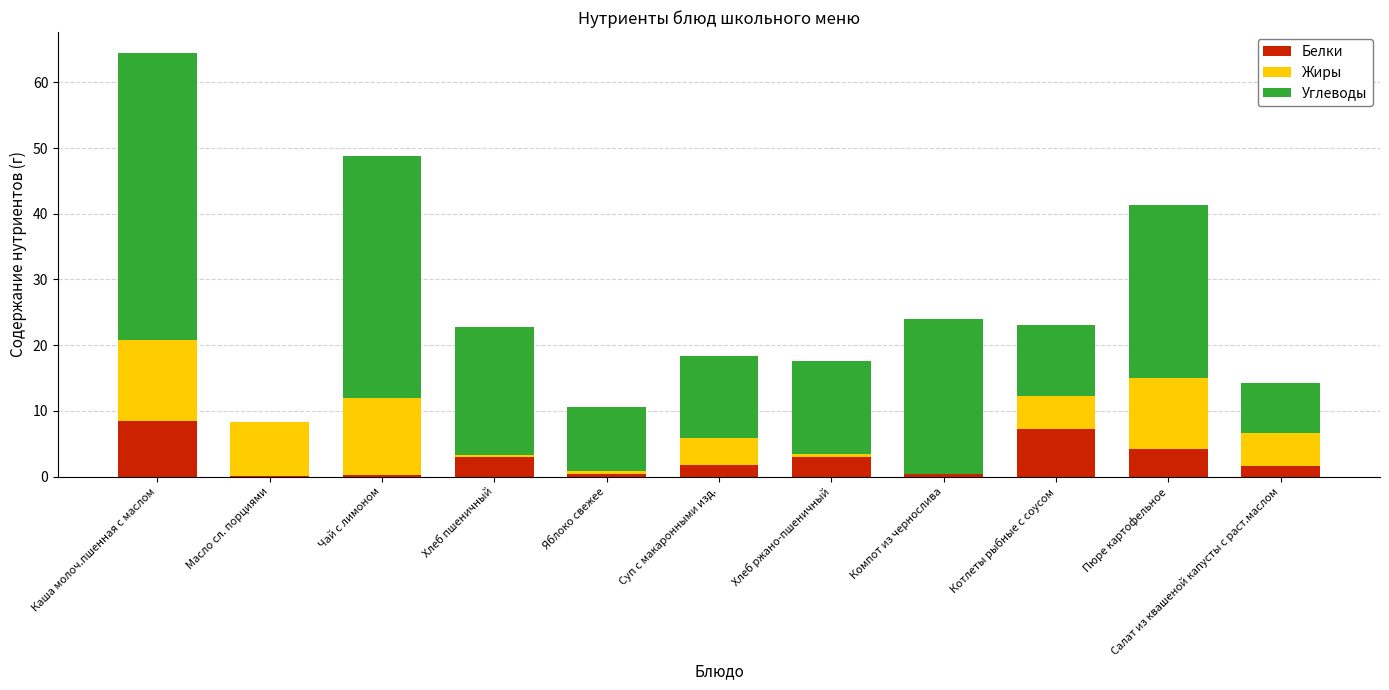

At which category is the sum across all series the highest?

Каша молоч.пшенная с маслом